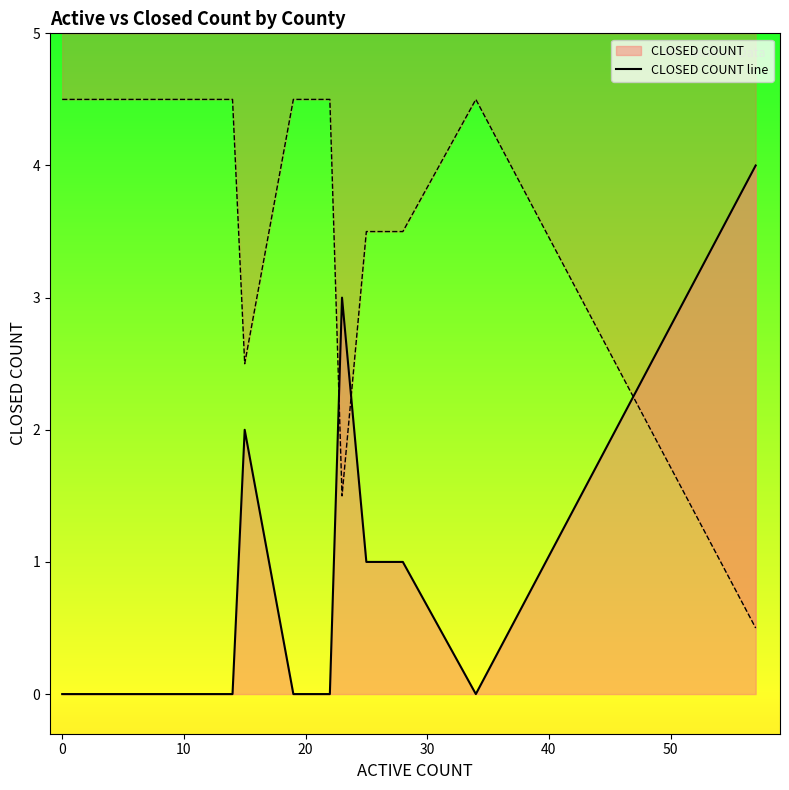

What is the label of the 18th point from the right?

10